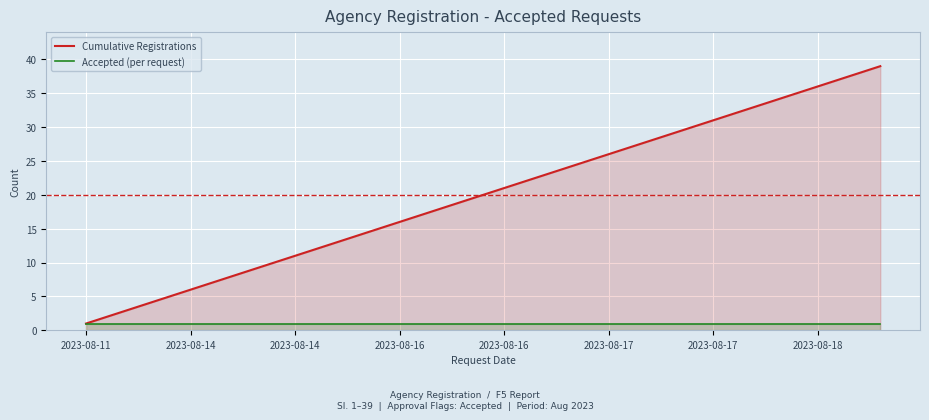

What is the minimum value shown in the chart?

1